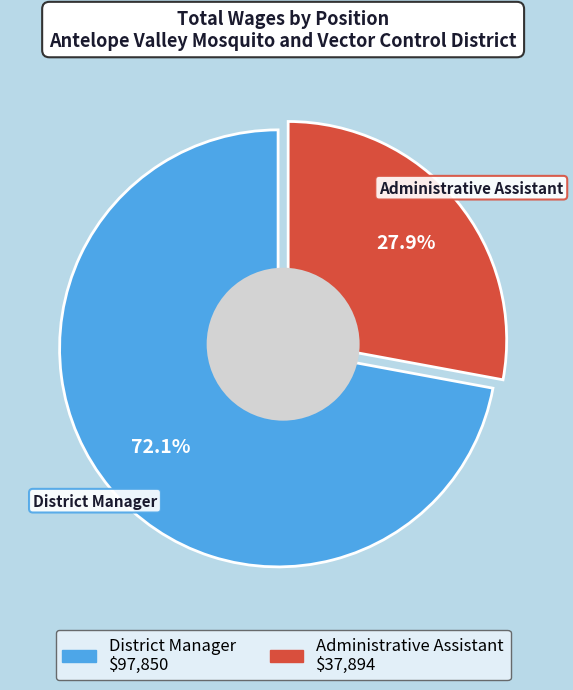

What percentage is NOT represented by District Manager?

27.9%